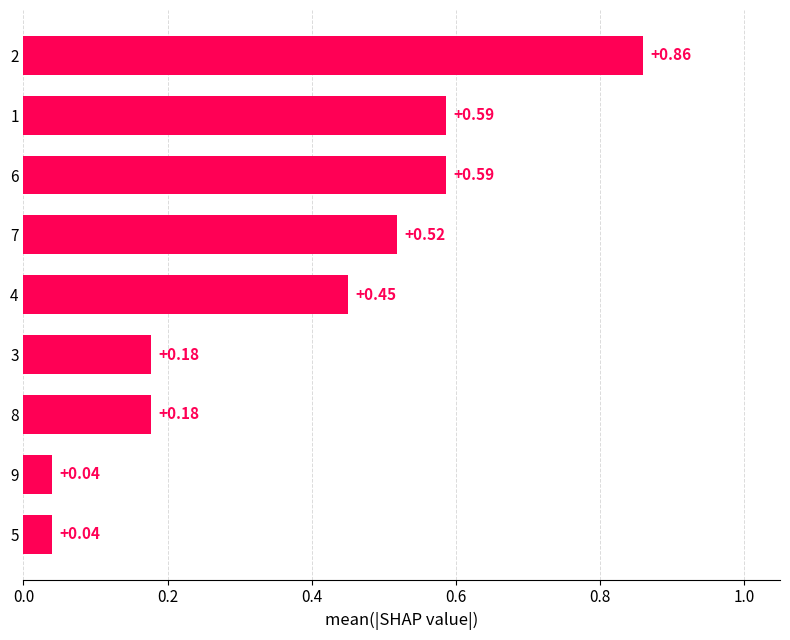

What is the sum of all values?

3.4